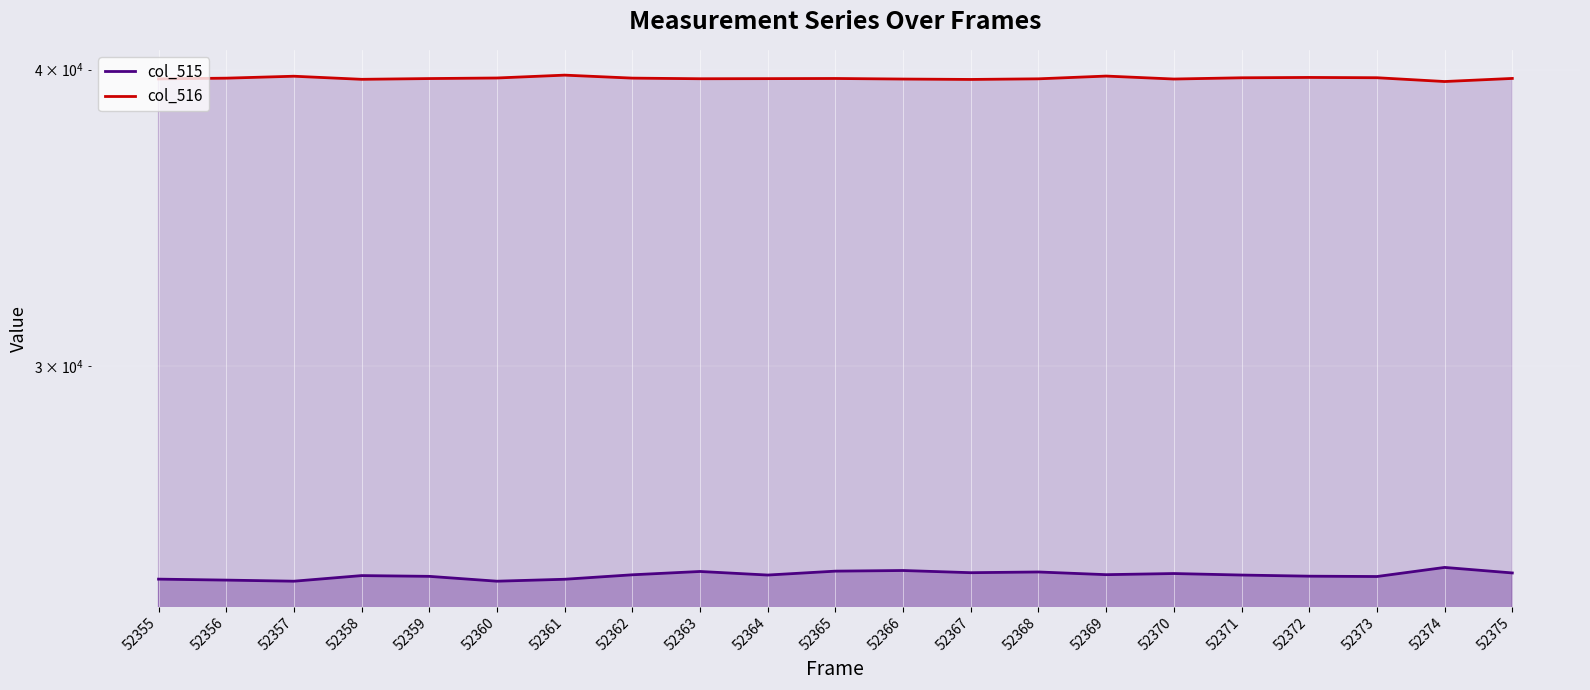

Is it true that col_515 equals 24368 at 52356?

True